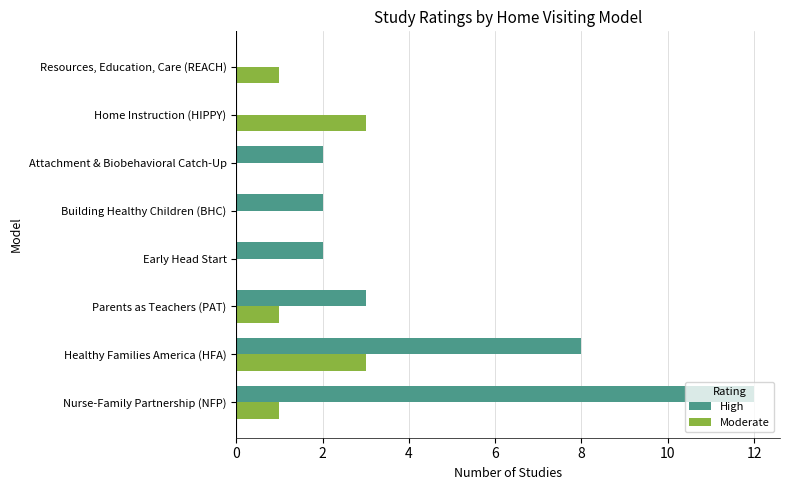

What is the sum of the High values at Early Head Start and Attachment & Biobehavioral Catch-Up?

4